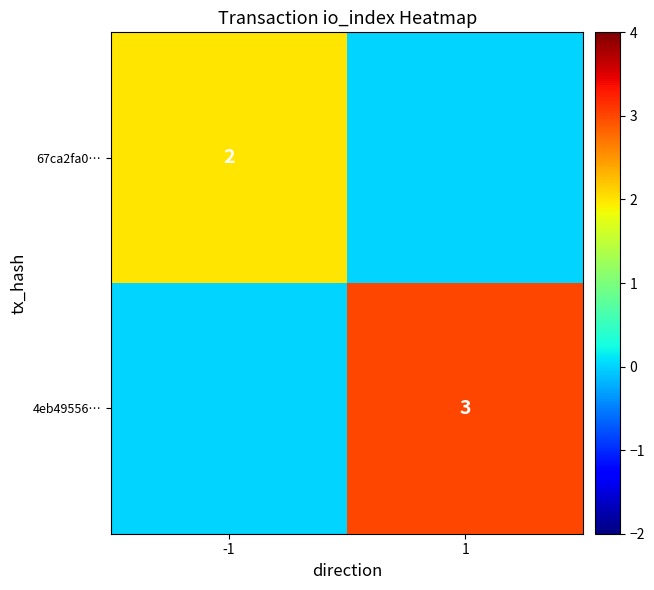

How many categories are shown in the chart?

2